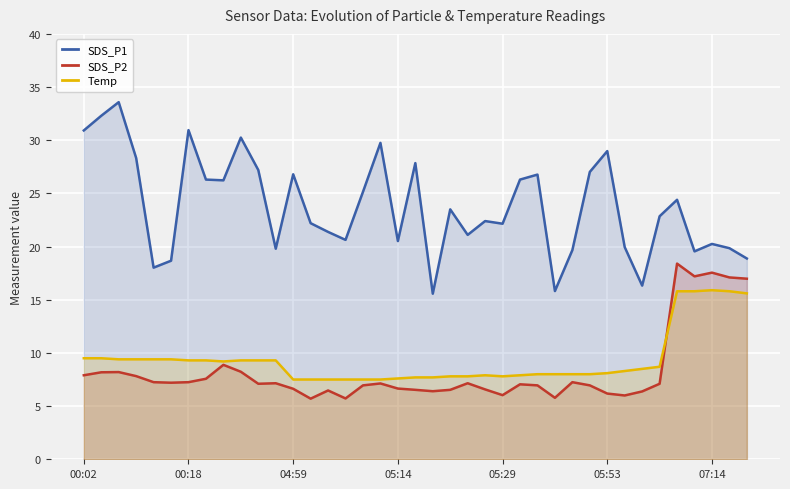

Which series has the largest range (max minus min)?

SDS_P1